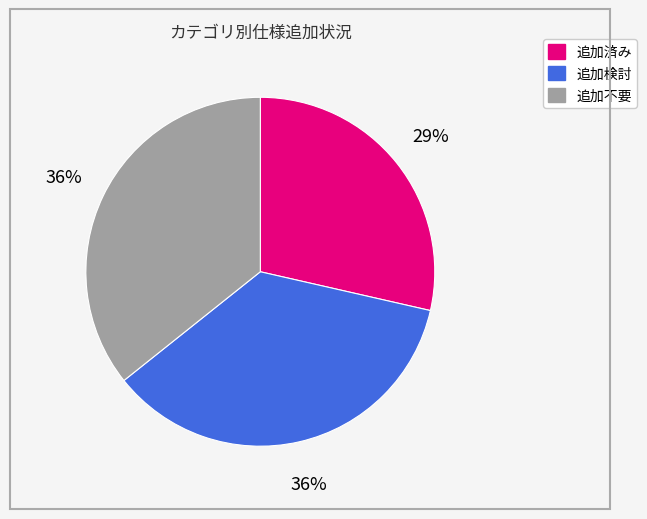

What percentage is the 追加検討 slice, to the nearest percent?

36%